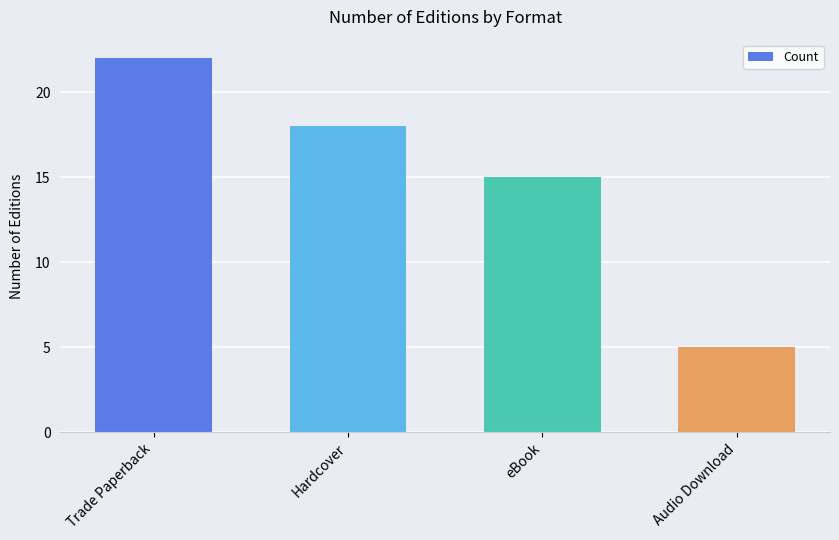

What is the value of the 3rd bar from the left?

15